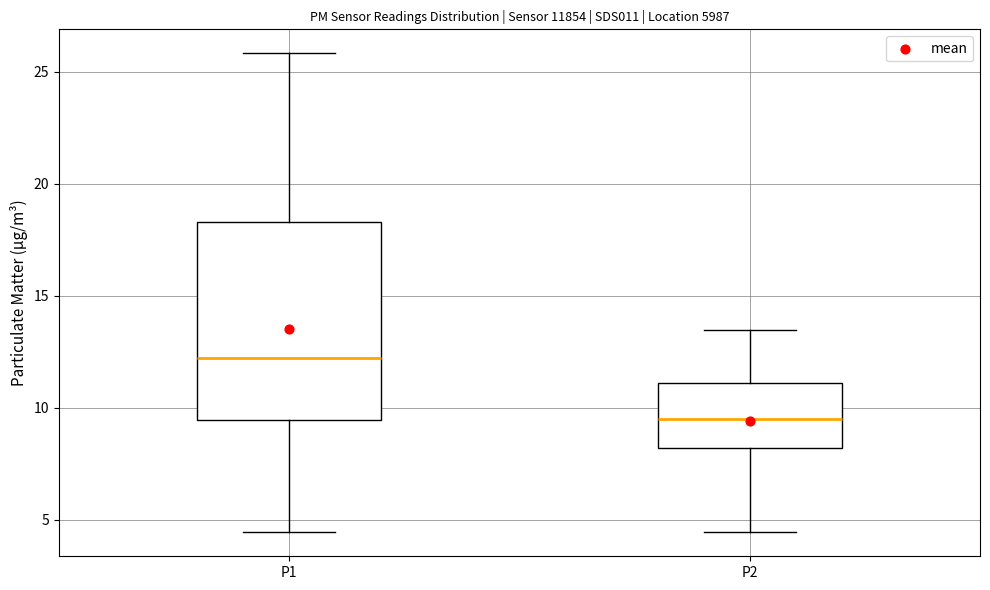

Reading left to right, transcribe this box plot: for each box, give where its median line is, the range the box spans, and where its two whiskers end, as read against the y-axis. The values are not printed on the chart, so give them approximately, as read against the axis.

P1: median 12.0, box 9.5 to 18.5, whiskers 4.5 to 26.0
P2: median 9.5, box 8.0 to 11.0, whiskers 4.5 to 13.5